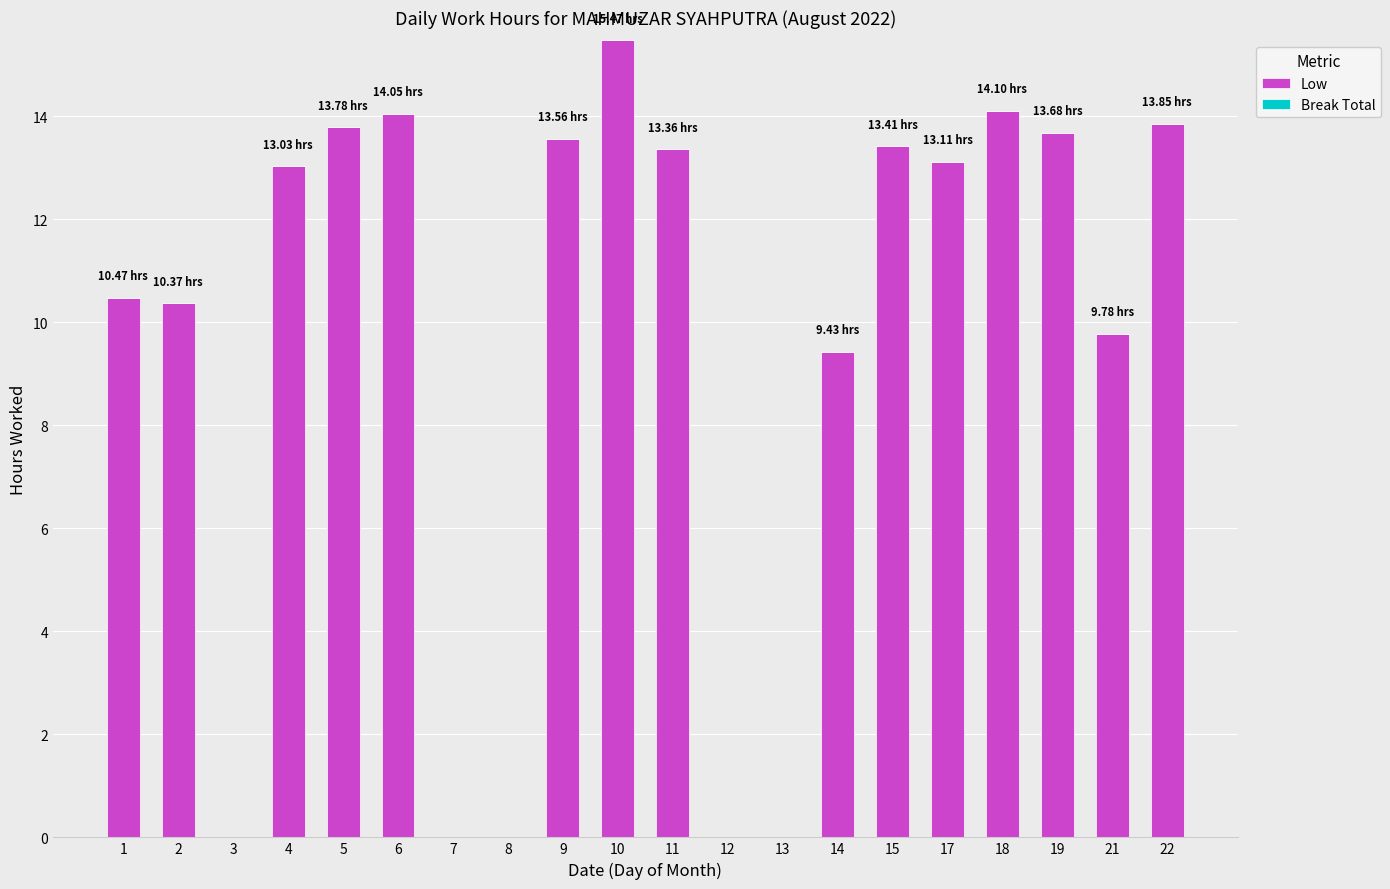

What is the sum of the values at 9 and 19?

27.2